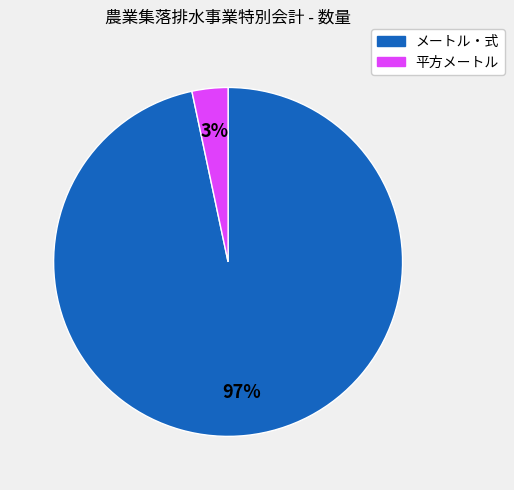

The メートル・式 slice represents 97% of the pie. True or false?

True